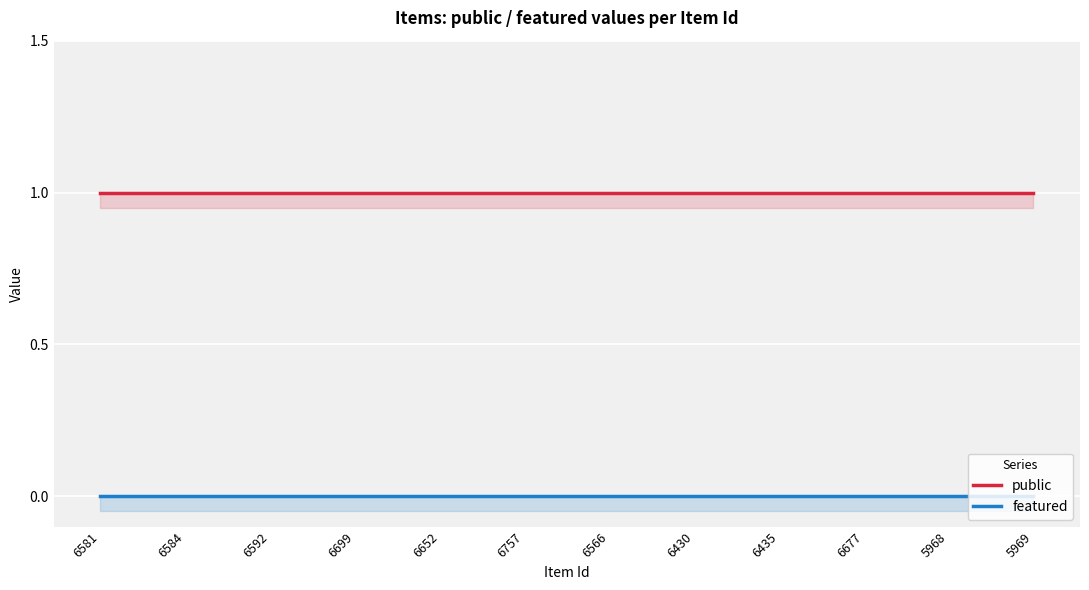

Reading left to right, transcribe all the data shown in this chart.

public: 1	1	1	1	1	1	1	1	1	1	1	1
featured: 0	0	0	0	0	0	0	0	0	0	0	0